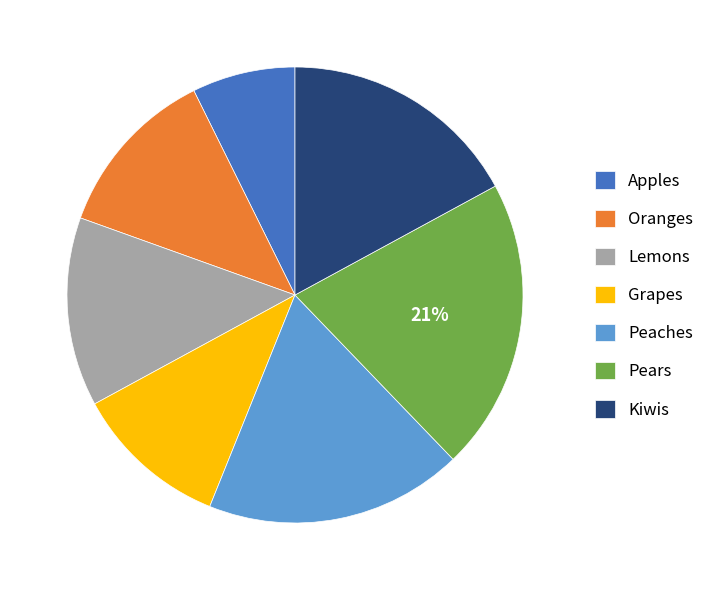

Count the number of slices in the pie.

7